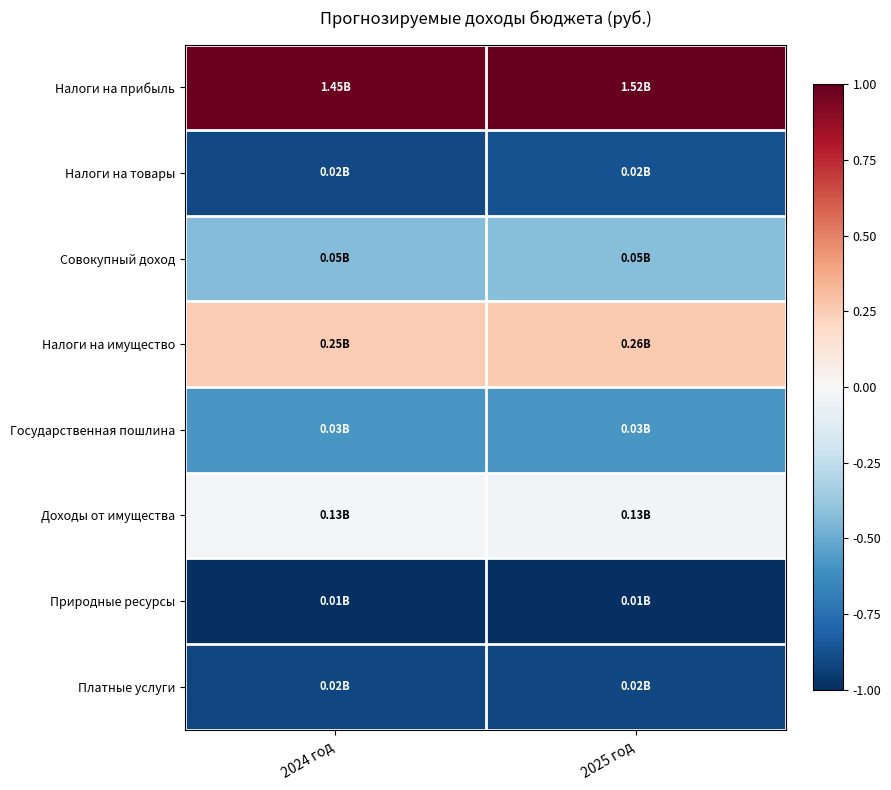

Rank the series by their maximum value, from highest to lowest.

Налоги на прибыль, Налоги на имущество, Доходы от имущества, Совокупный доход, Государственная пошлина, Налоги на товары, Платные услуги, Природные ресурсы